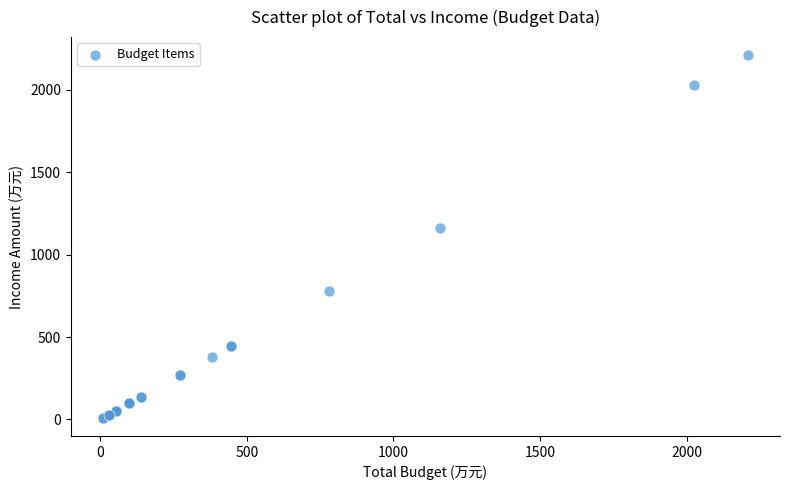

What Y value in the scatter plot is closest to 1109?

1159.9